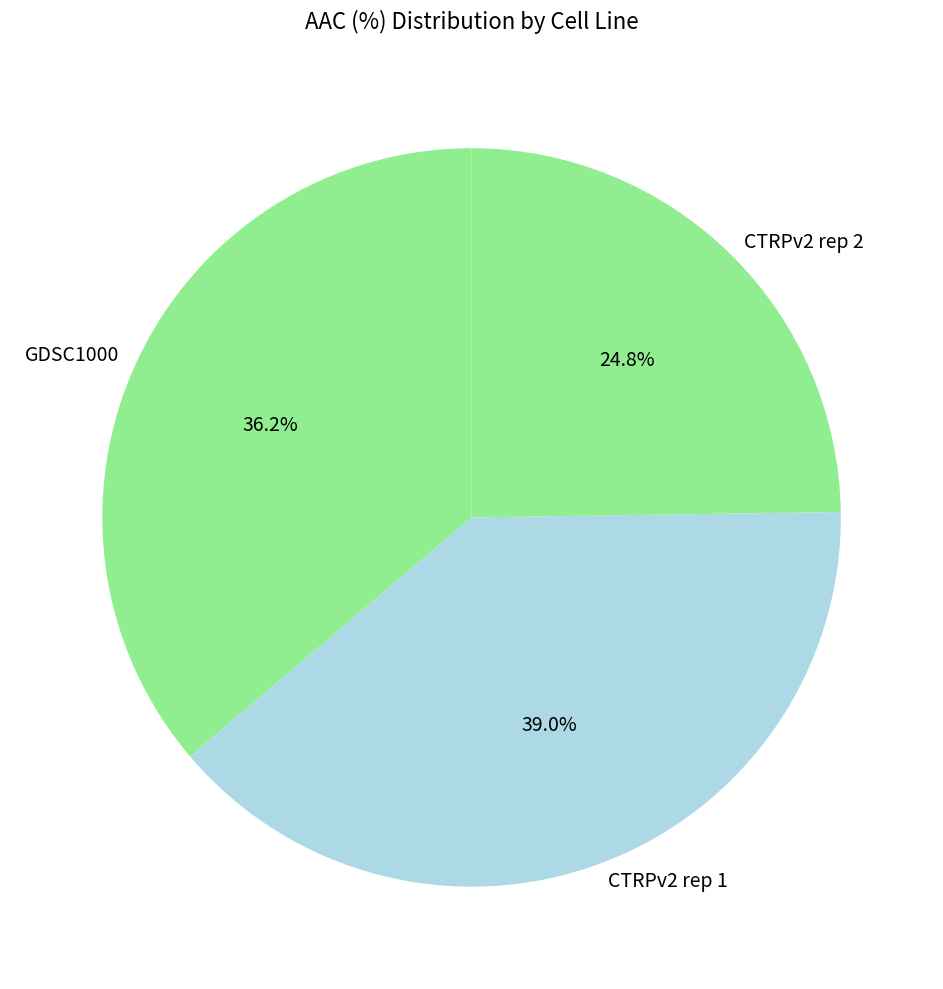

What portion of the pie excludes CTRPv2 rep 1?

61.0%